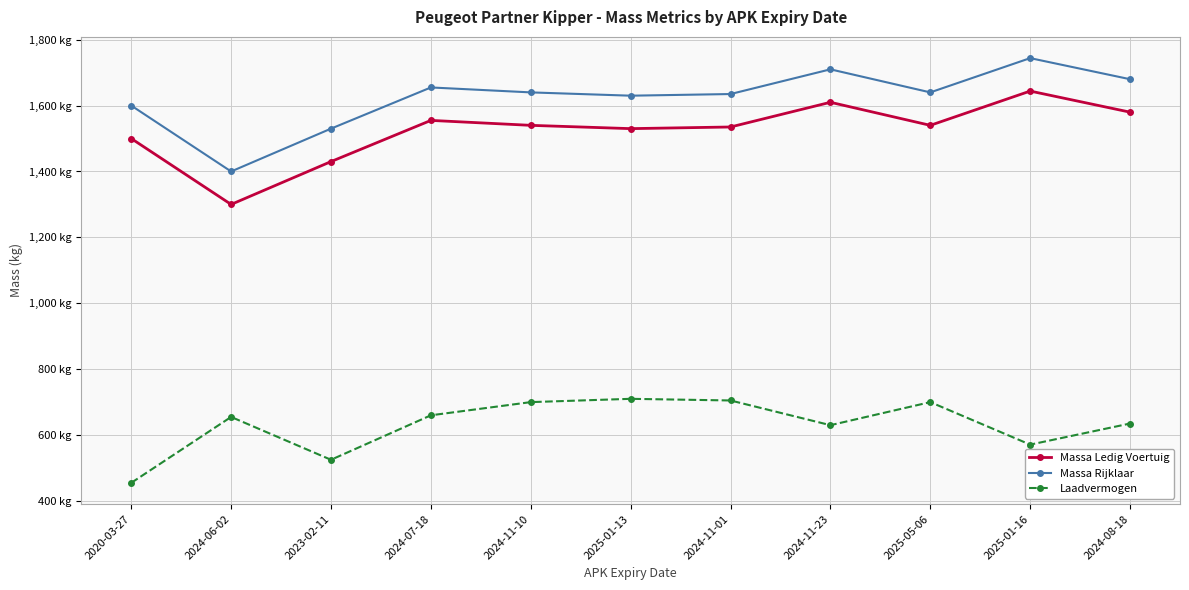

What are all the series names shown in the legend?

Massa Ledig Voertuig, Massa Rijklaar, Laadvermogen